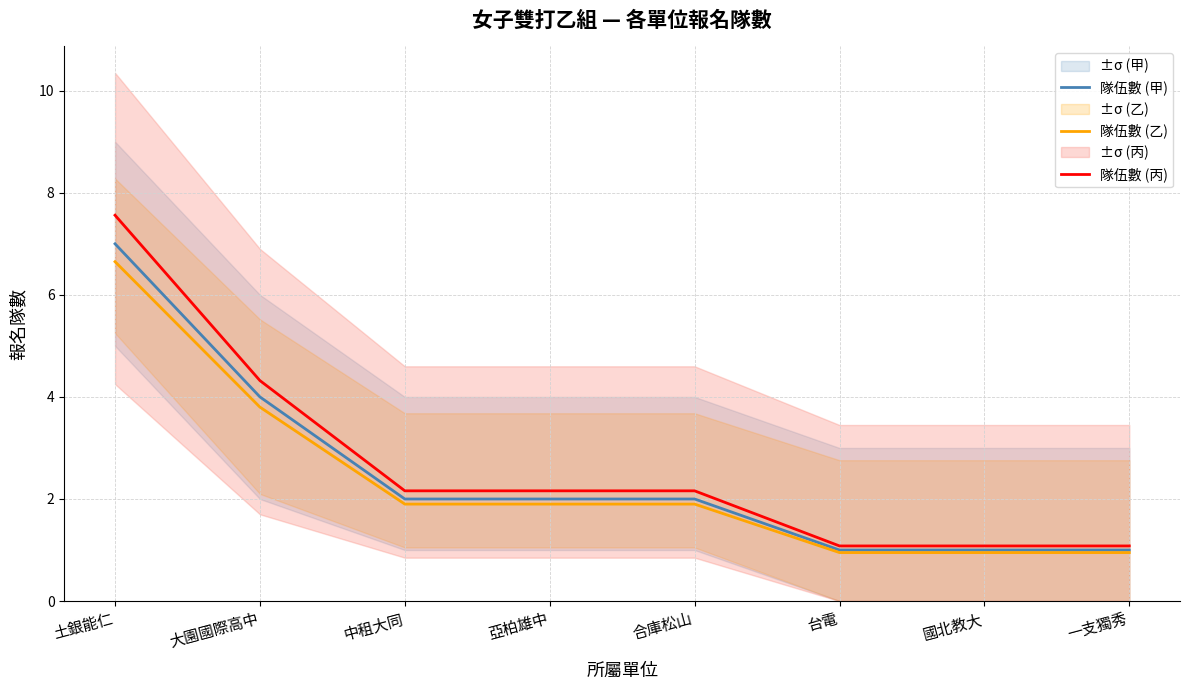

What is the difference between the second highest and minimum values in the 隊伍數 (乙) series?

2.8